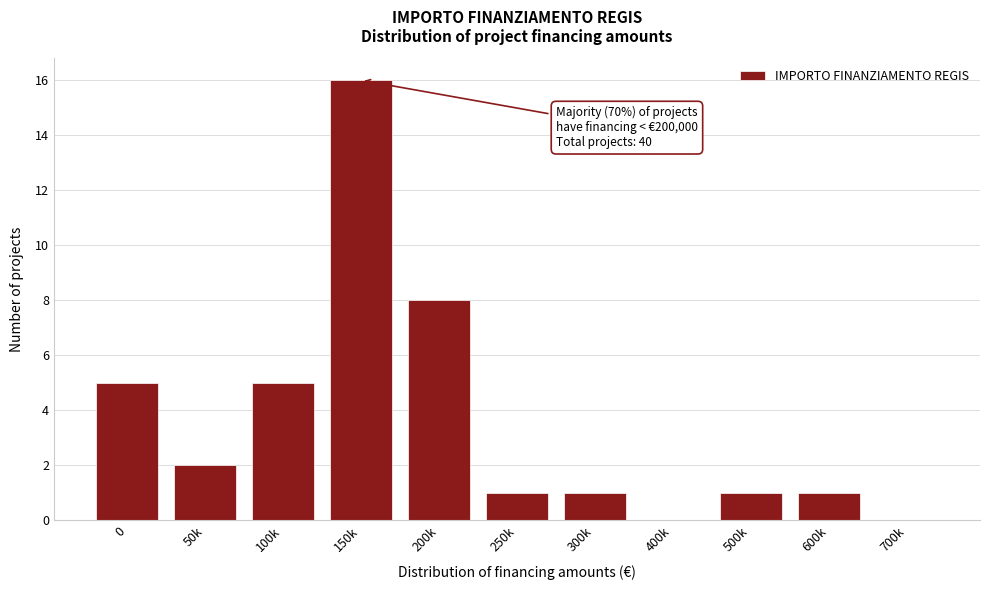

Reading left to right, extract all data points from this chart.

0=5	50k=2	100k=5	150k=16	200k=8	250k=1	300k=1	400k=0	500k=1	600k=1	700k=0